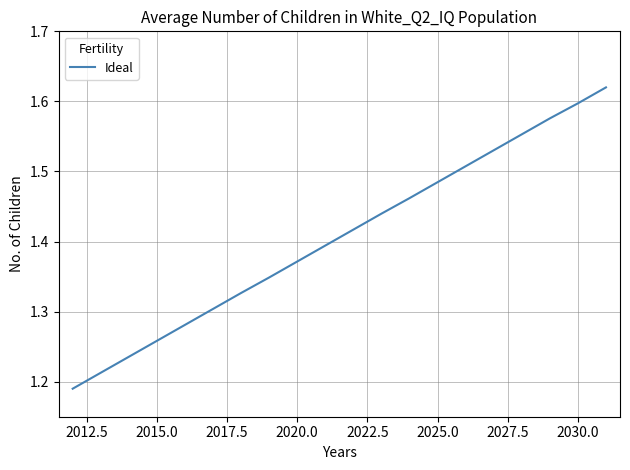

What is the difference between the maximum and minimum values?

0.4